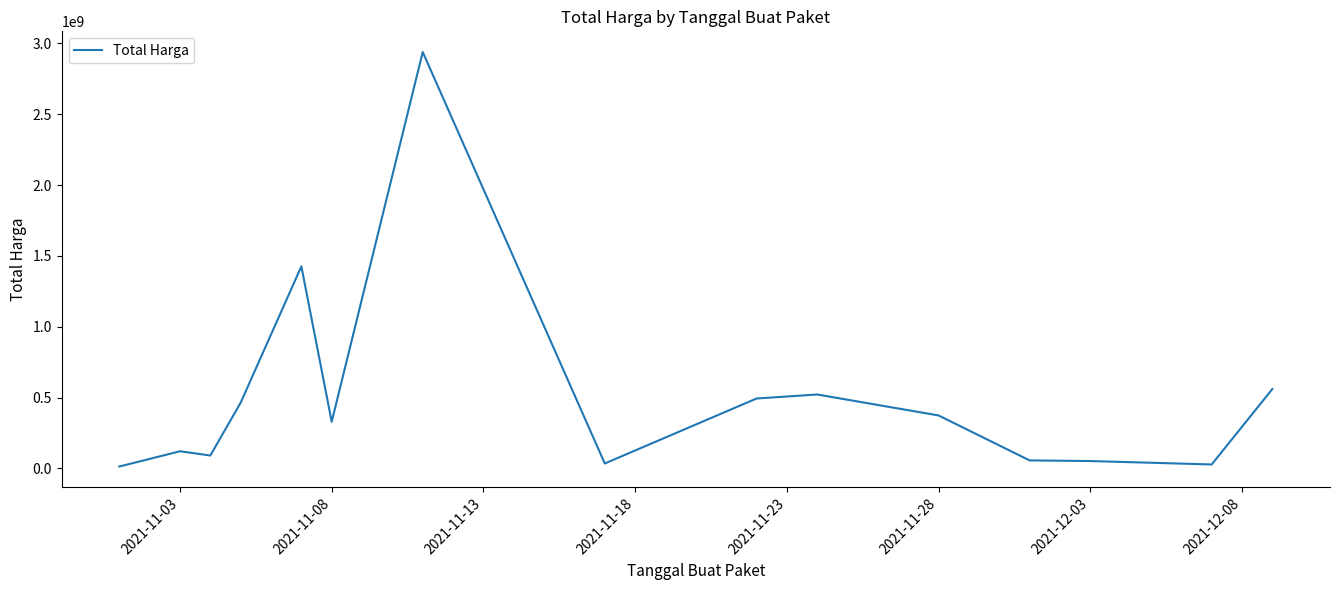

What is the greatest value displayed?

2938963240